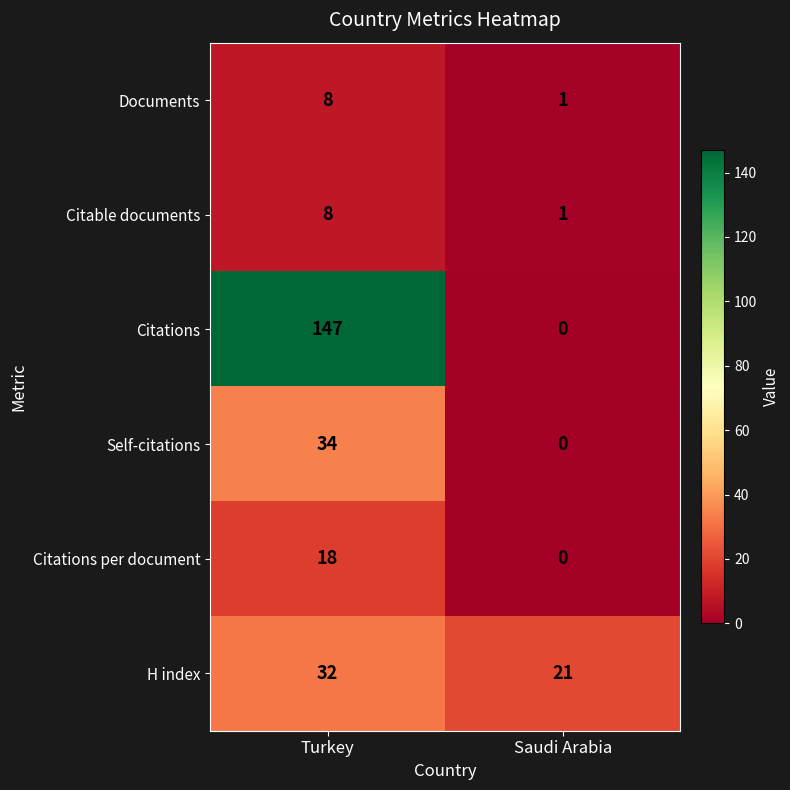

Rank the categories by Citations value from highest to lowest.

Turkey, Saudi Arabia